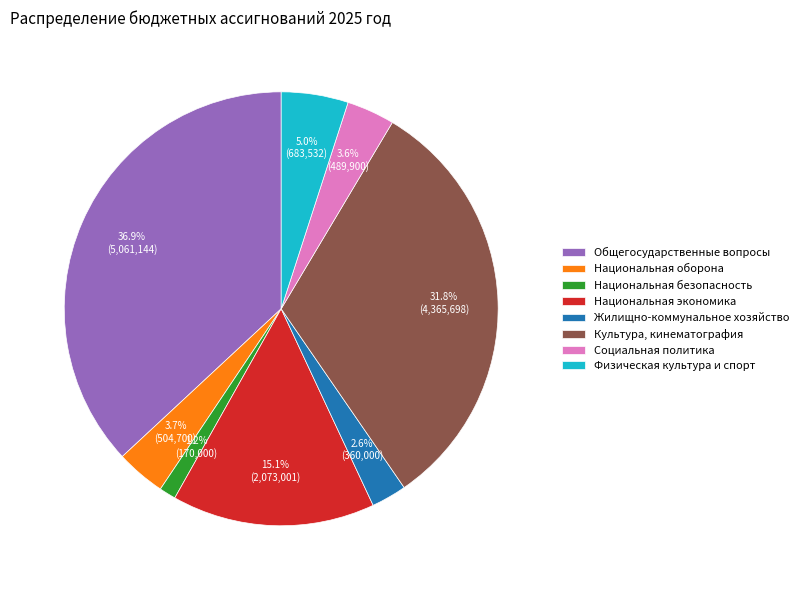

How many slices are in this pie chart?

8